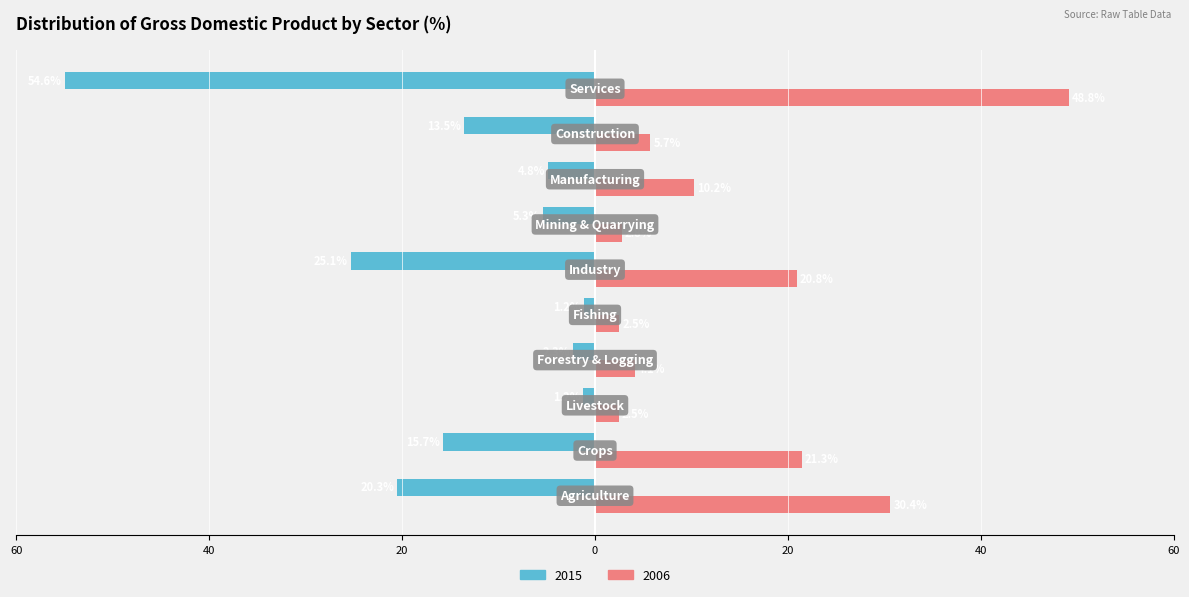

Reading left to right, extract all data points from this chart.

2015: -20.3	-15.7	-1.2	-2.3	-1.2	-25.1	-5.3	-4.8	-13.5	-54.6
2006: 30.4	21.3	2.5	4.1	2.5	20.8	2.8	10.2	5.7	48.8